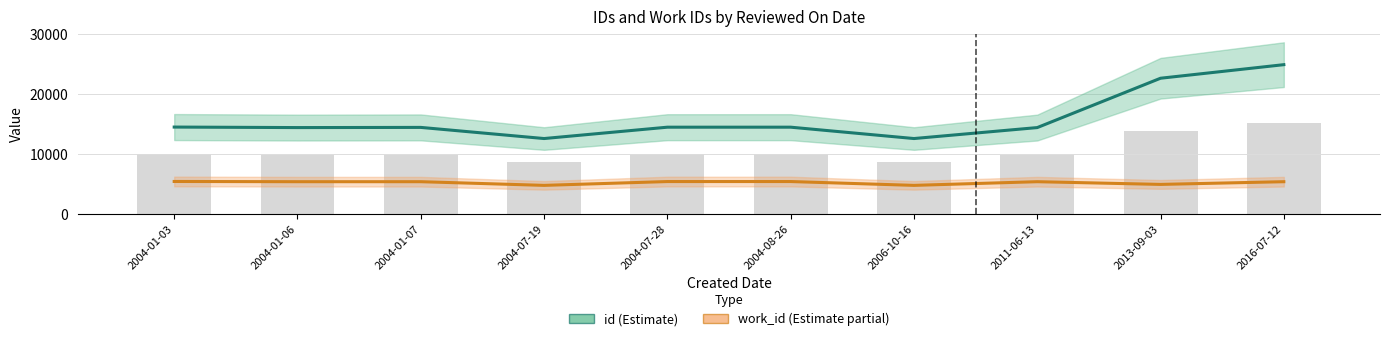

At which label is id closest to 18754?

2013-09-03